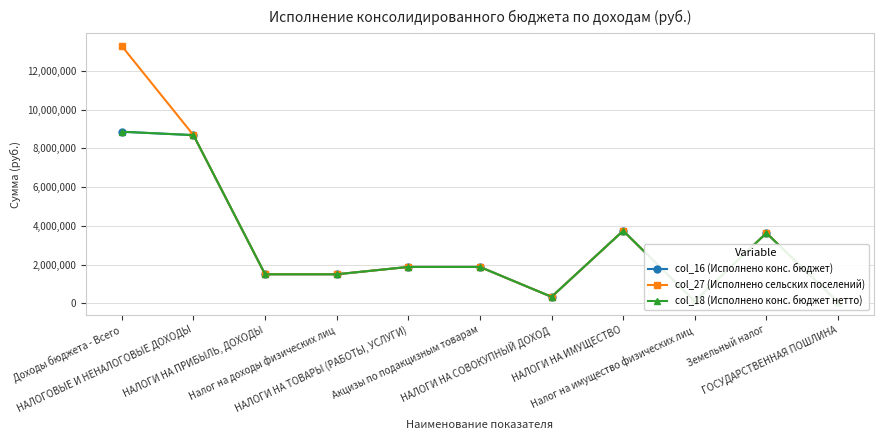

What is the minimum value for col_16 (Исполнено конс. бюджет)?

63240.0